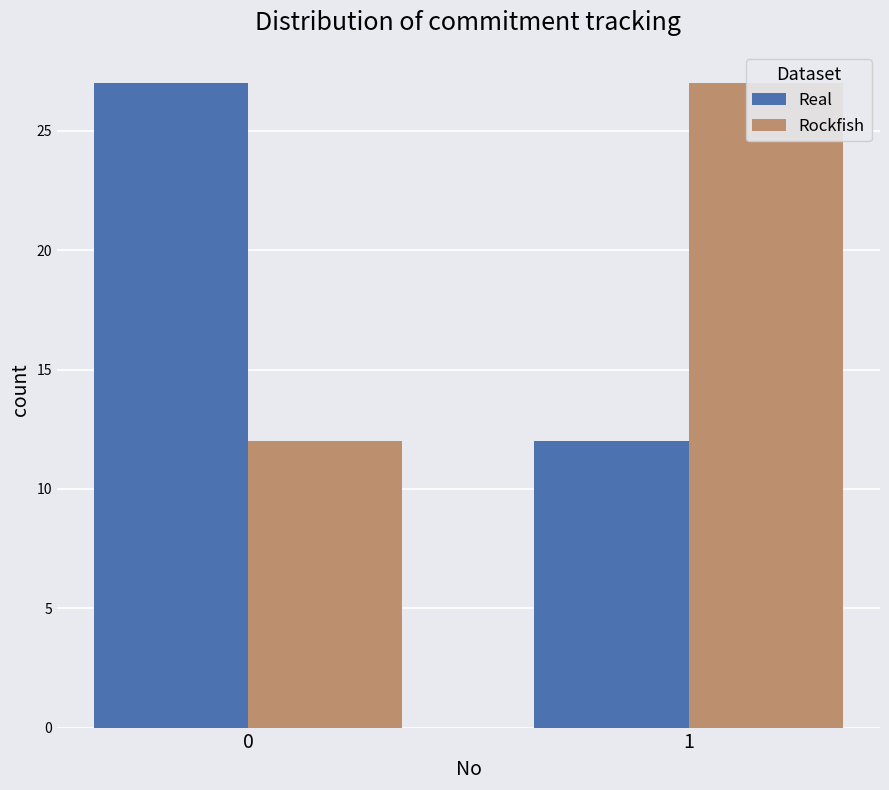

Rank the categories by Rockfish value from lowest to highest.

0, 1